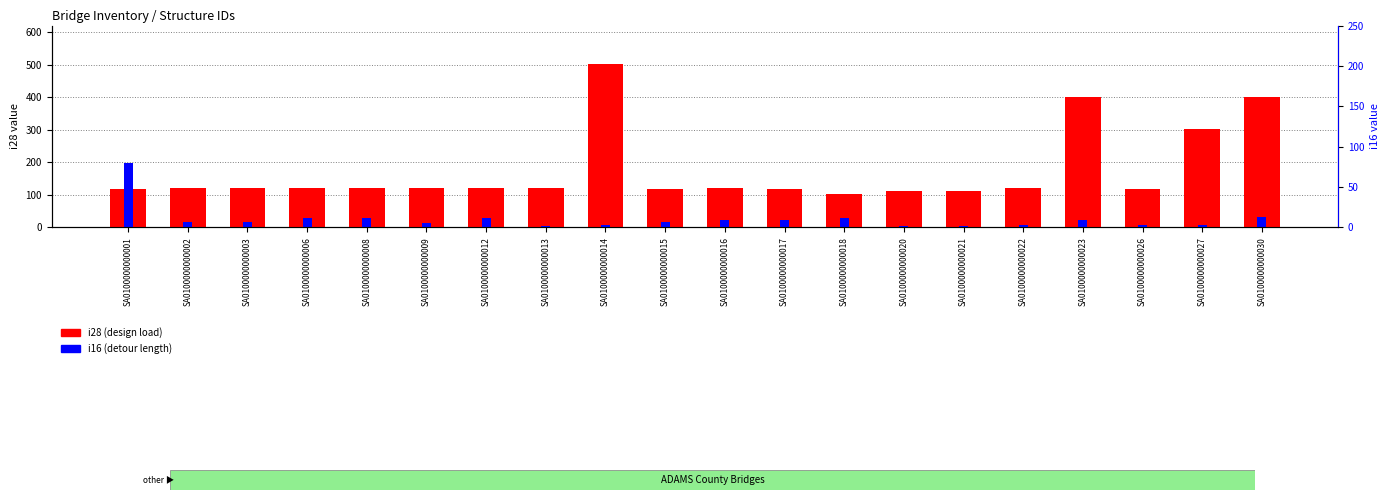

What is the sum of the i28 (design load) values at SA0100000000020 and SA0100000000026?

230